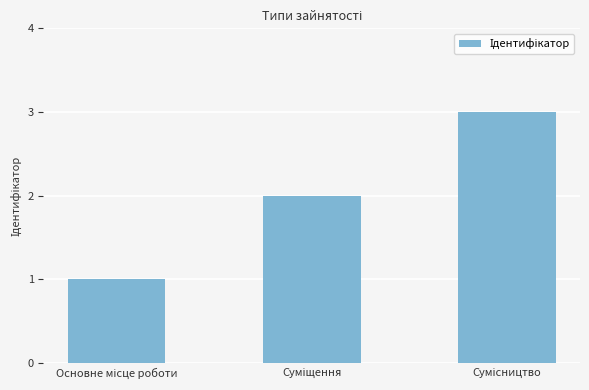

Does the chart contain any negative values?

No